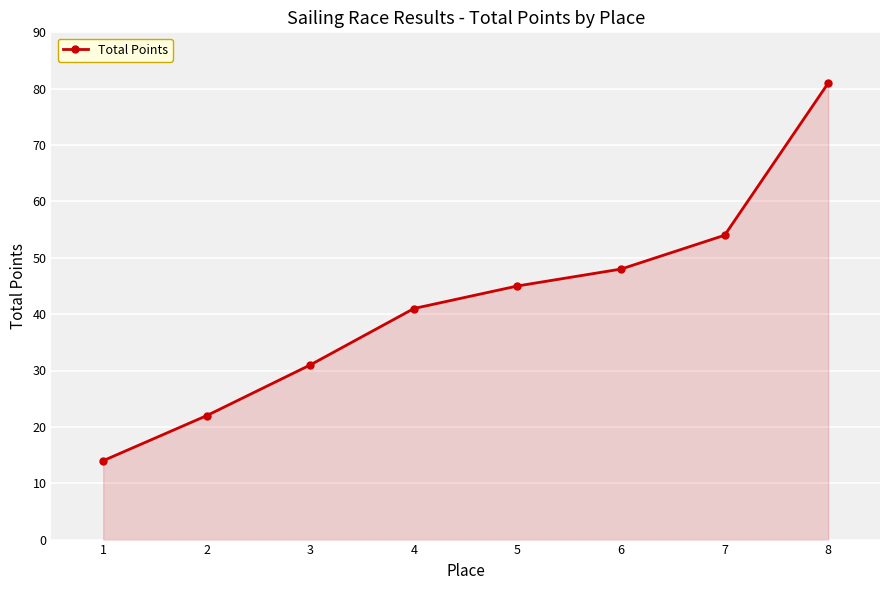

The value at 2 is 22. True or false?

True